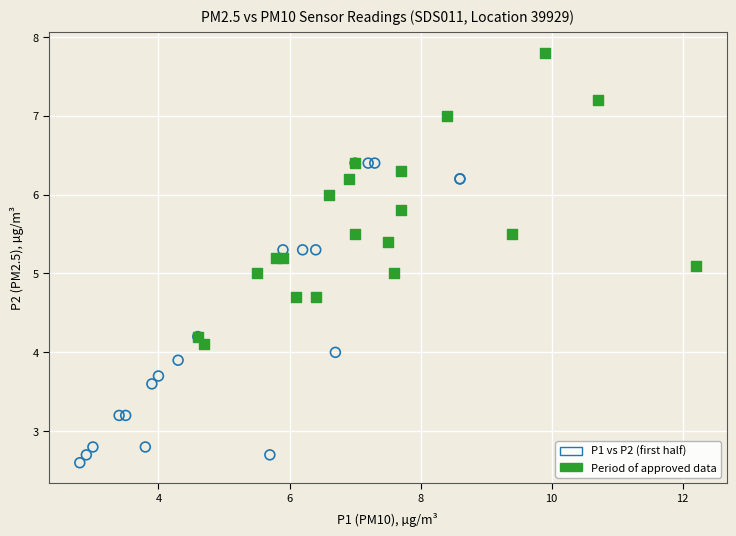

Which series contains the lowest Y value?

P1 vs P2 (first half)